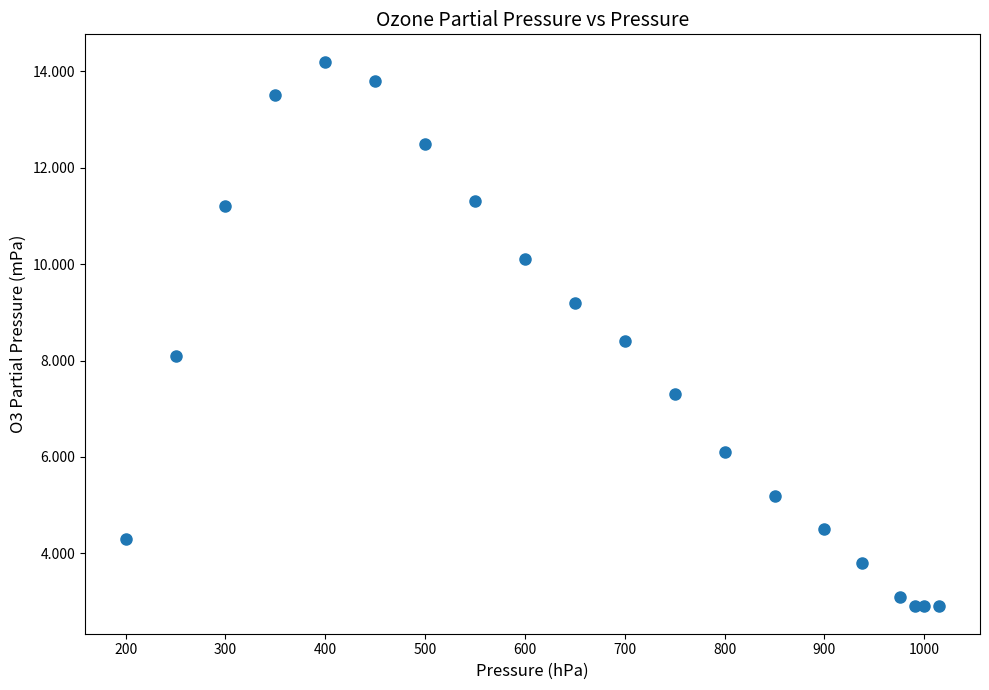

What is the range of Y values (max minus min)?

11.3